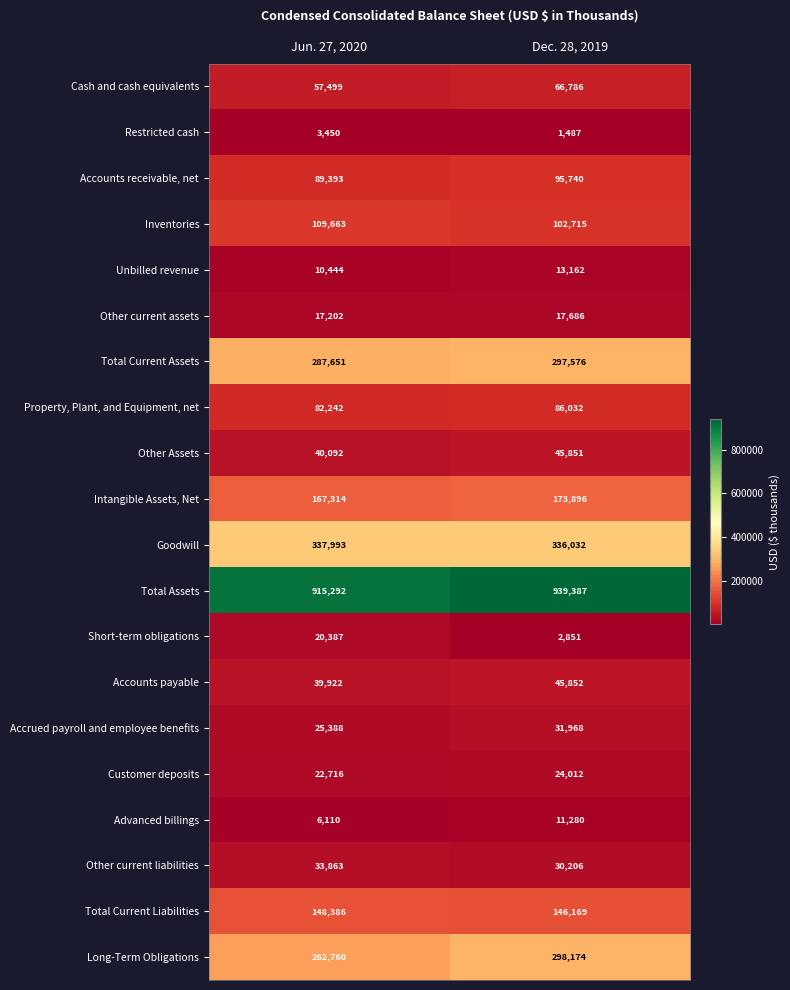

The Customer deposits series shows 36581 at Jun. 27, 2020. True or false?

False